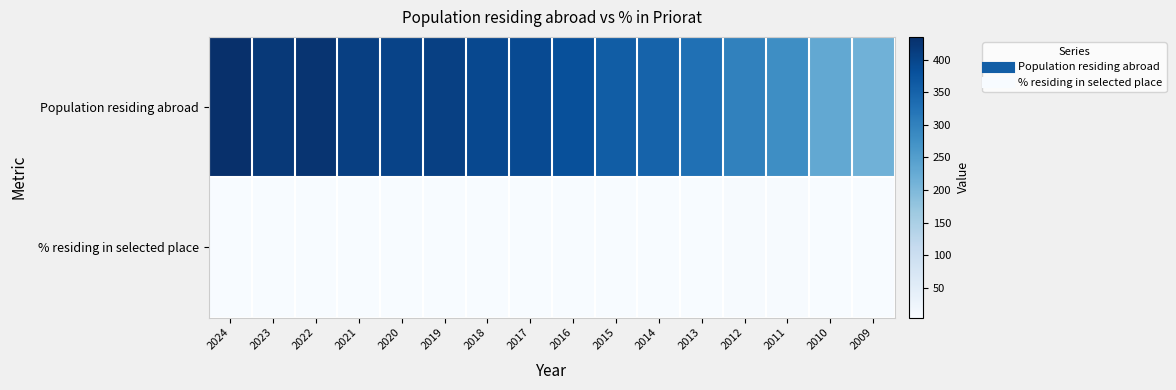

Reading left to right, what are all the values shown in this chart?

Population residing abroad: 2024=435.0	2023=419.0	2022=428.0	2021=409.0	2020=403.0	2019=407.0	2018=393.0	2017=390.0	2016=382.0	2015=361.0	2014=350.0	2013=328.0	2012=299.0	2011=279.0	2010=230.0	2009=214.0
% residing in selected place: 2024=4.8	2023=5.0	2022=5.1	2021=4.7	2020=4.5	2019=5.2	2018=5.1	2017=5.4	2016=5.5	2015=5.8	2014=6.0	2013=6.1	2012=6.3	2011=7.2	2010=6.1	2009=5.1